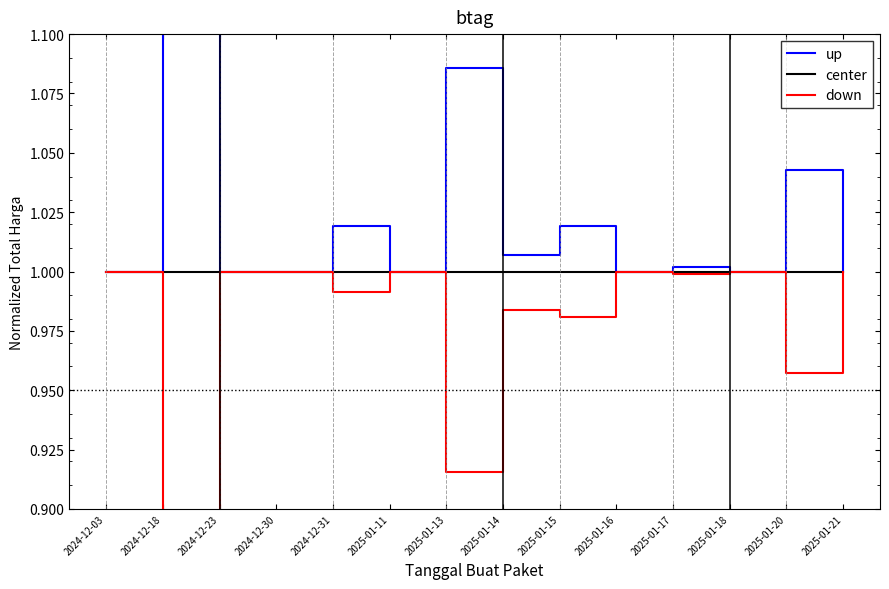

Count the number of categories in the chart.

14